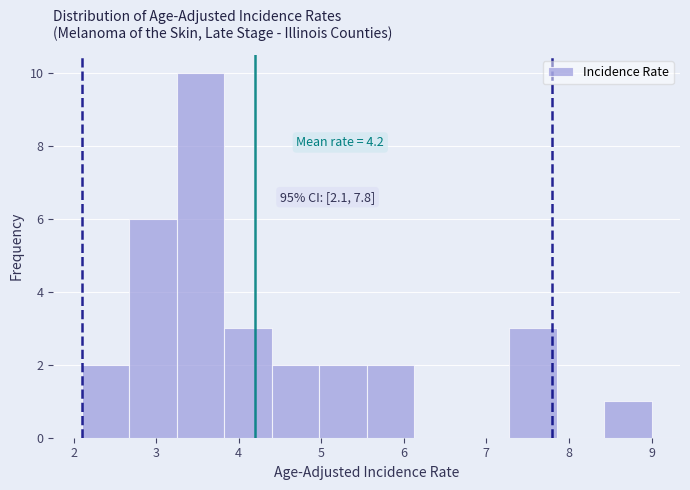

Which range on the x-axis has the tallest bar?

3.3 to 3.8